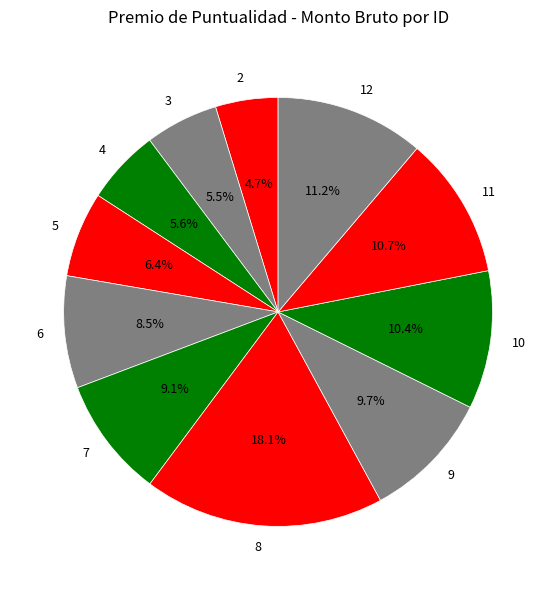

The 10 slice represents 10% of the pie. True or false?

True